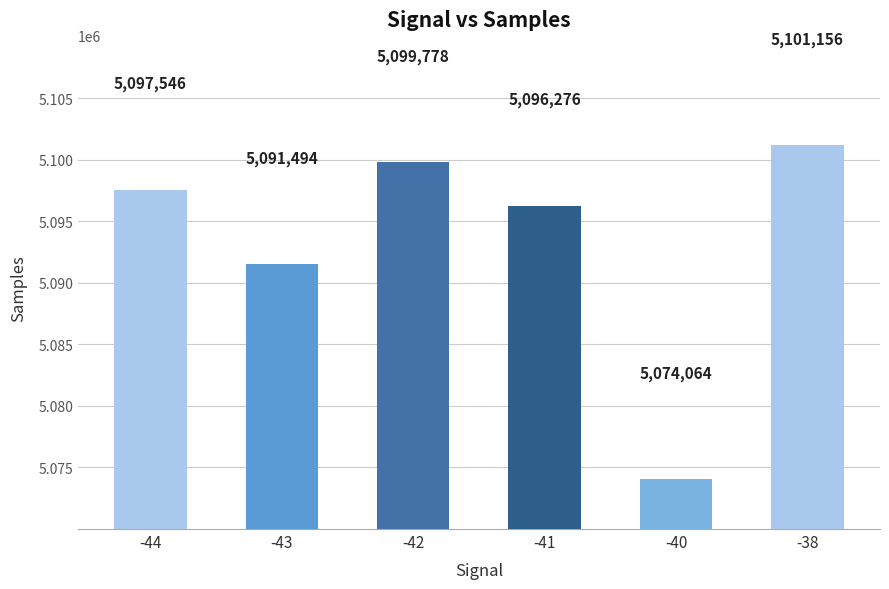

What is the difference between the second highest and second lowest values?

8284